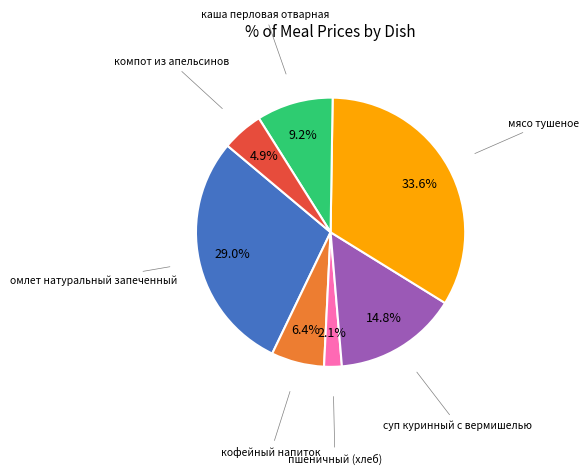

Does any single category account for the majority?

No